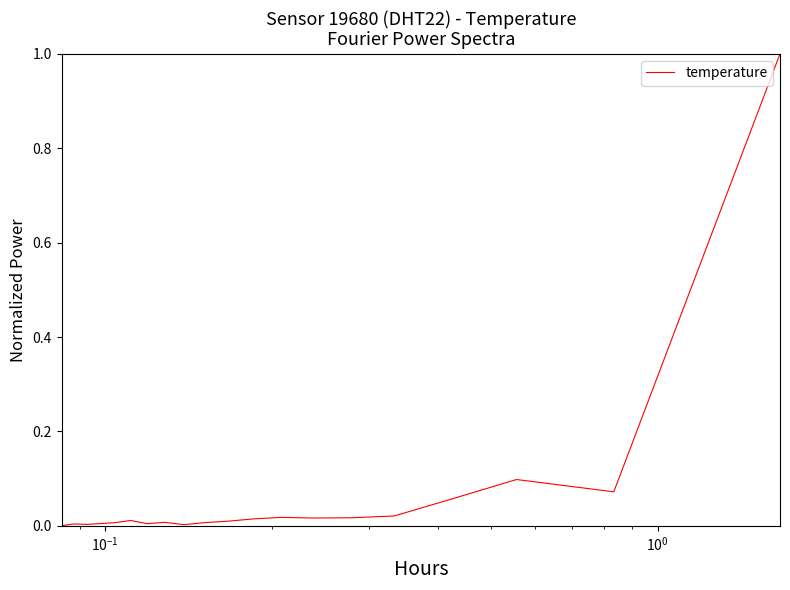

Is this an area chart (filled region under the line)?

No